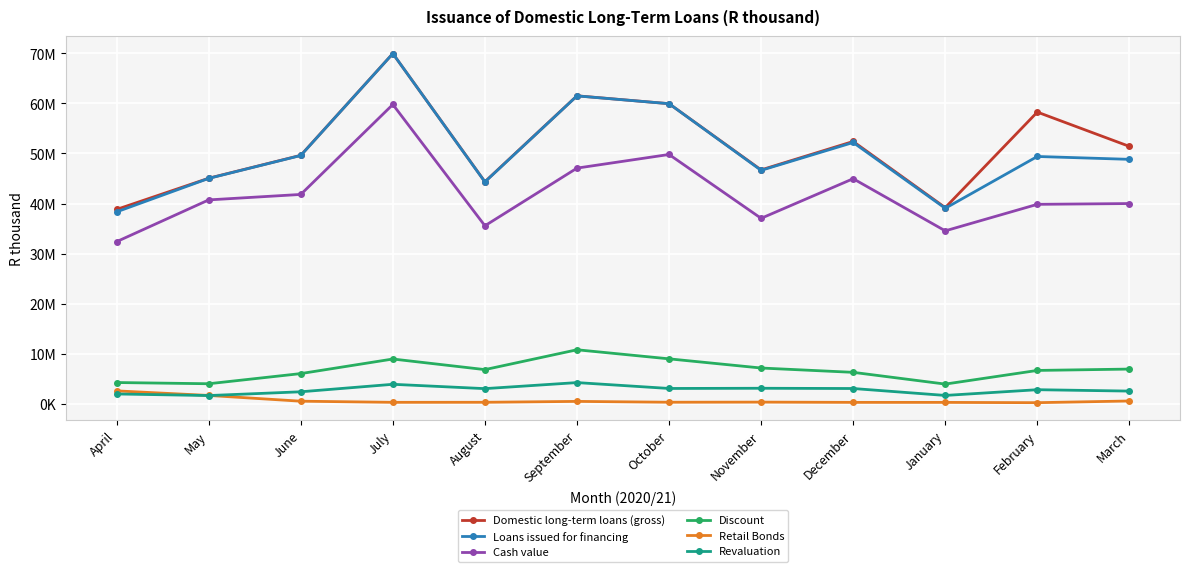

Which series changed the most between July and December?

Loans issued for financing